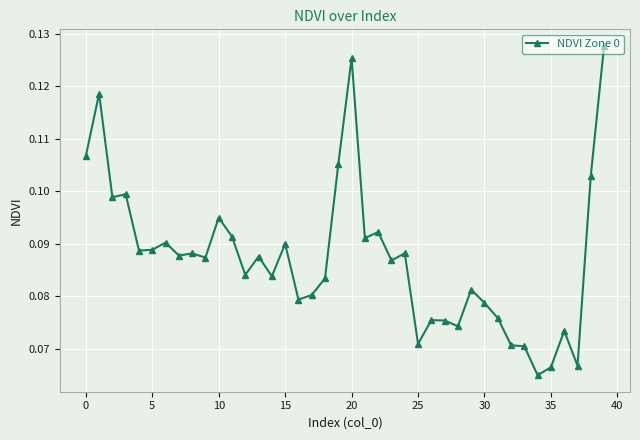

Count the values in the range 0 to 1.

40